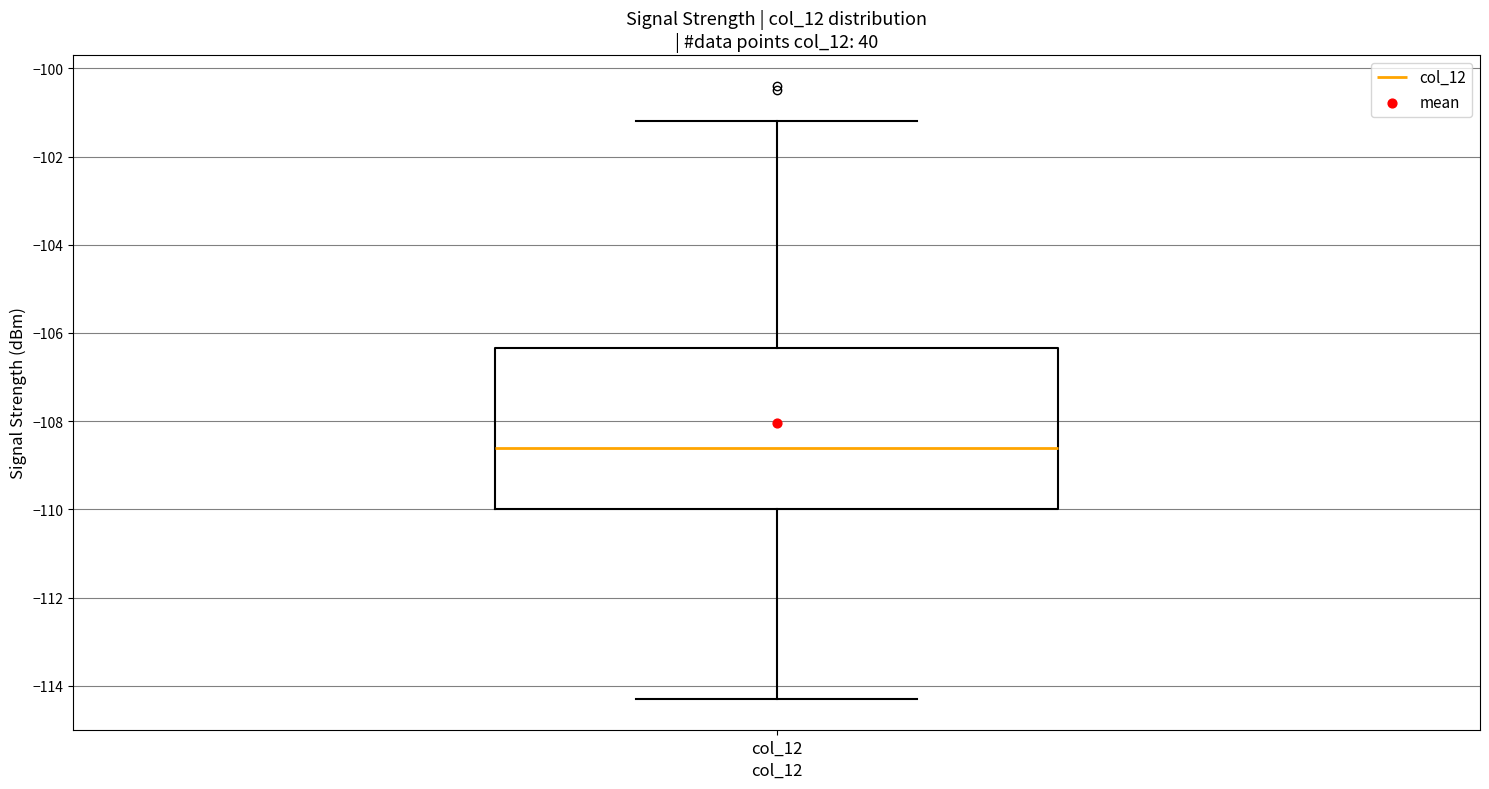

Where does the lower whisker of the box for col_12 end on the y-axis? The values are not printed on the chart, so give them approximately, as read against the axis.

-114.2